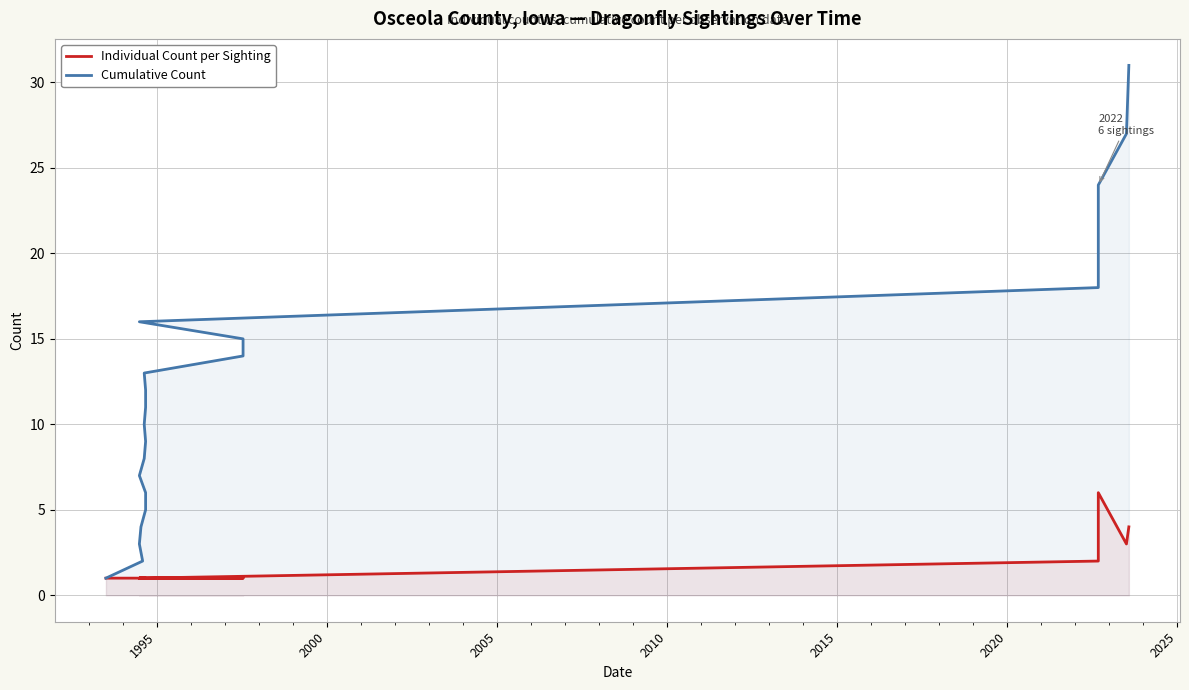

What is the difference between the maximum and minimum values in the Cumulative Count series?

30